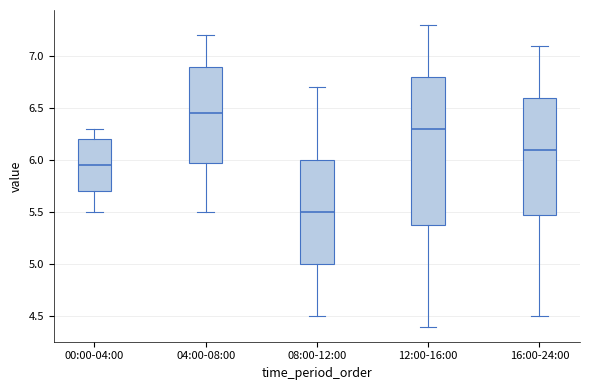

Reading left to right, transcribe this box plot: for each box, give where its median line is, the range the box spans, and where its two whiskers end, as read against the y-axis. The values are not printed on the chart, so give them approximately, as read against the axis.

00:00-04:00: median 5.95, box 5.70 to 6.20, whiskers 5.50 to 6.30
04:00-08:00: median 6.45, box 6.00 to 6.90, whiskers 5.50 to 7.20
08:00-12:00: median 5.50, box 5.00 to 6.00, whiskers 4.50 to 6.70
12:00-16:00: median 6.30, box 5.40 to 6.80, whiskers 4.40 to 7.30
16:00-24:00: median 6.10, box 5.50 to 6.60, whiskers 4.50 to 7.10